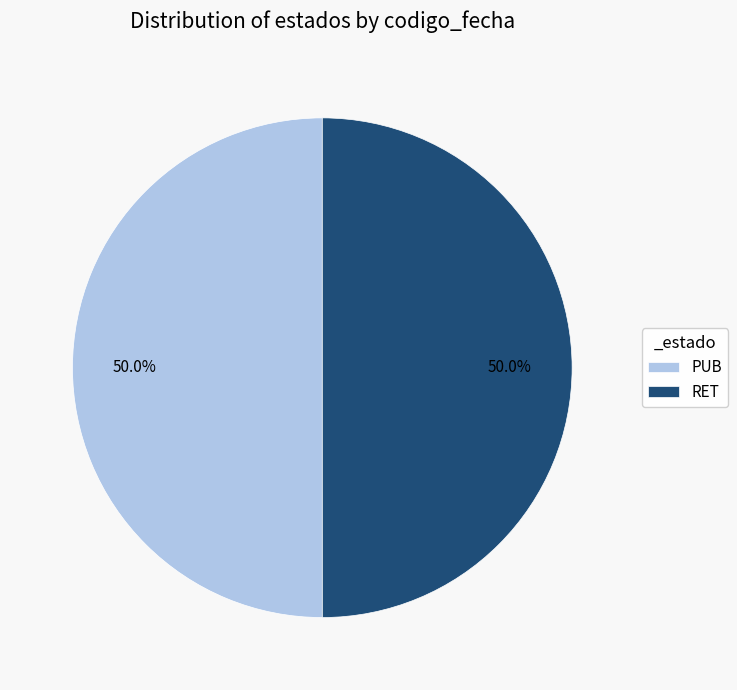

To the nearest percent, what is the average slice percentage?

50%